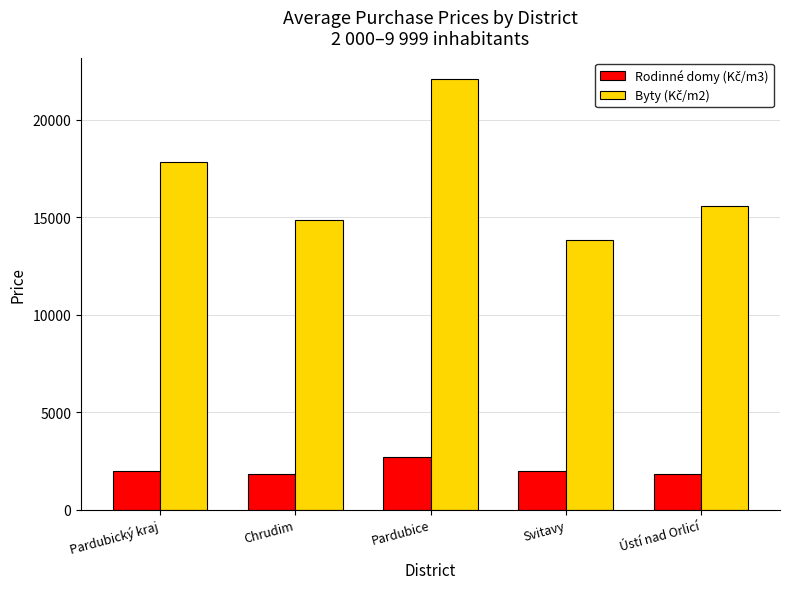

At which category is the sum across all series the highest?

Pardubice